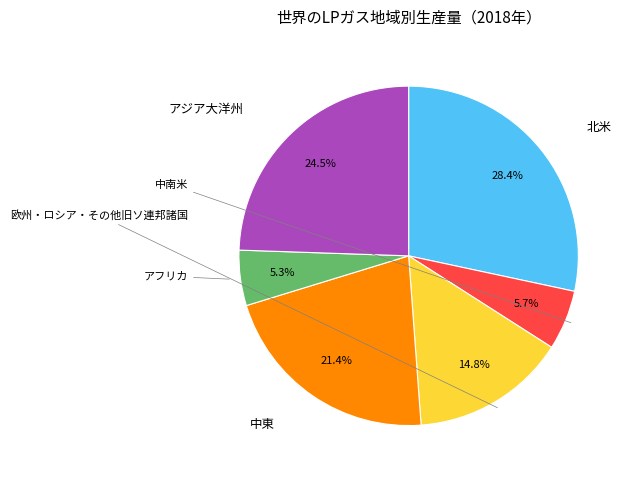

True or false: アジア大洋州 accounts for 24% of the total.

True